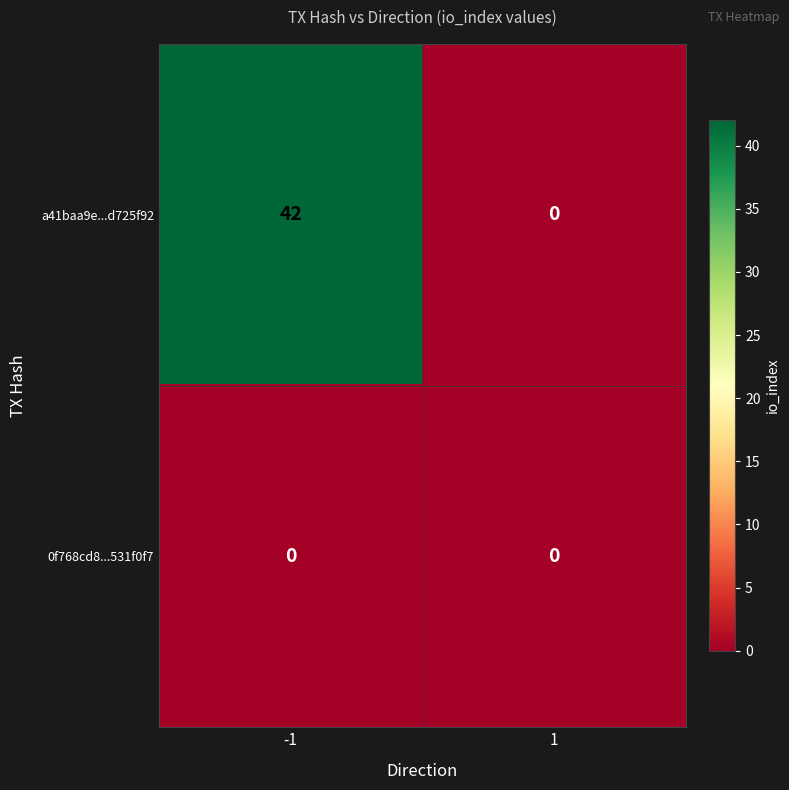

What is the spread (max minus min) of values at -1?

42